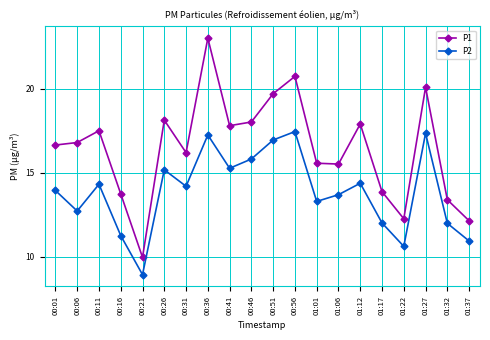

True or false: P1 has more than 1 points higher than both neighbors.

True